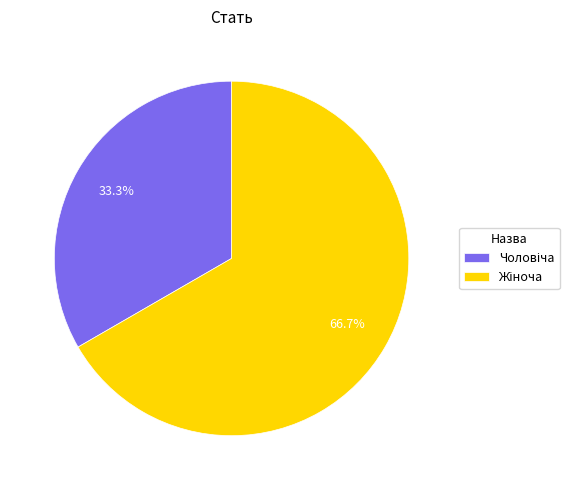

Is there any slice that represents more than half of the pie?

Yes